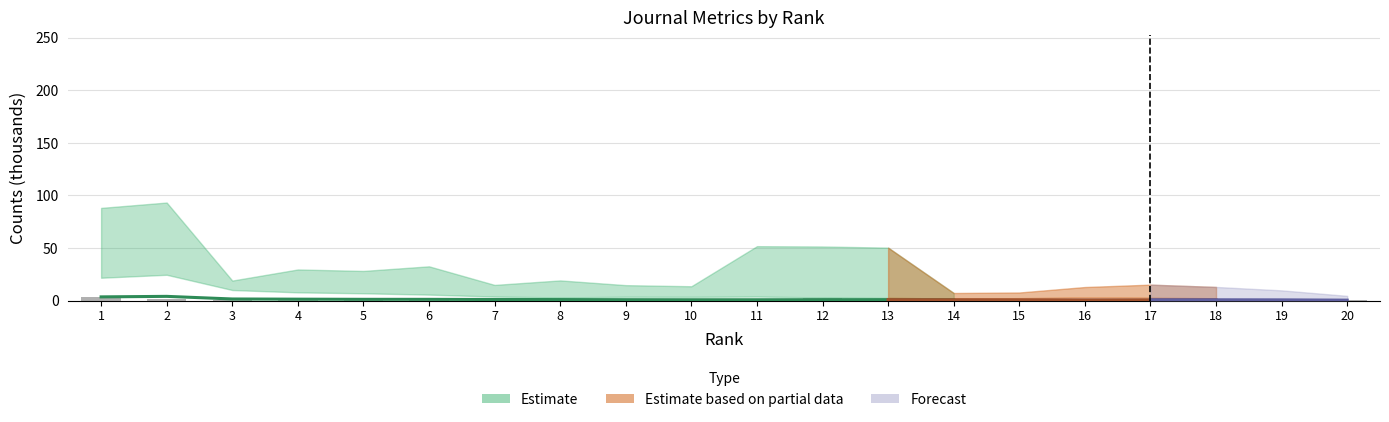

Does the chart contain stacked bars?

No